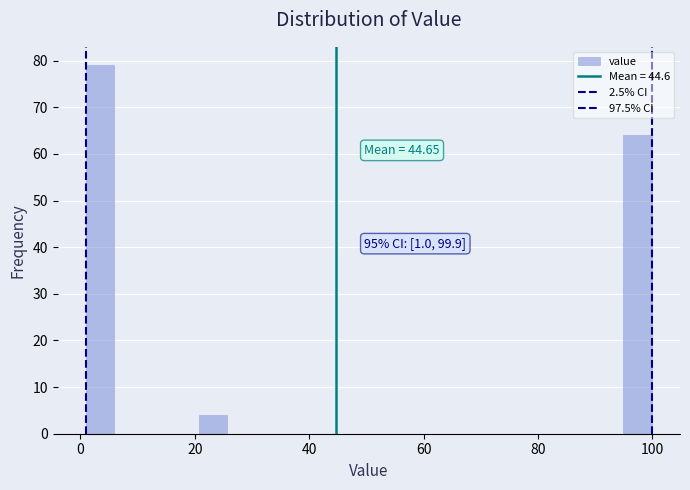

Around what value on the x-axis is the tallest bar? Give the approximate position of its centre, as read against the axis.

4